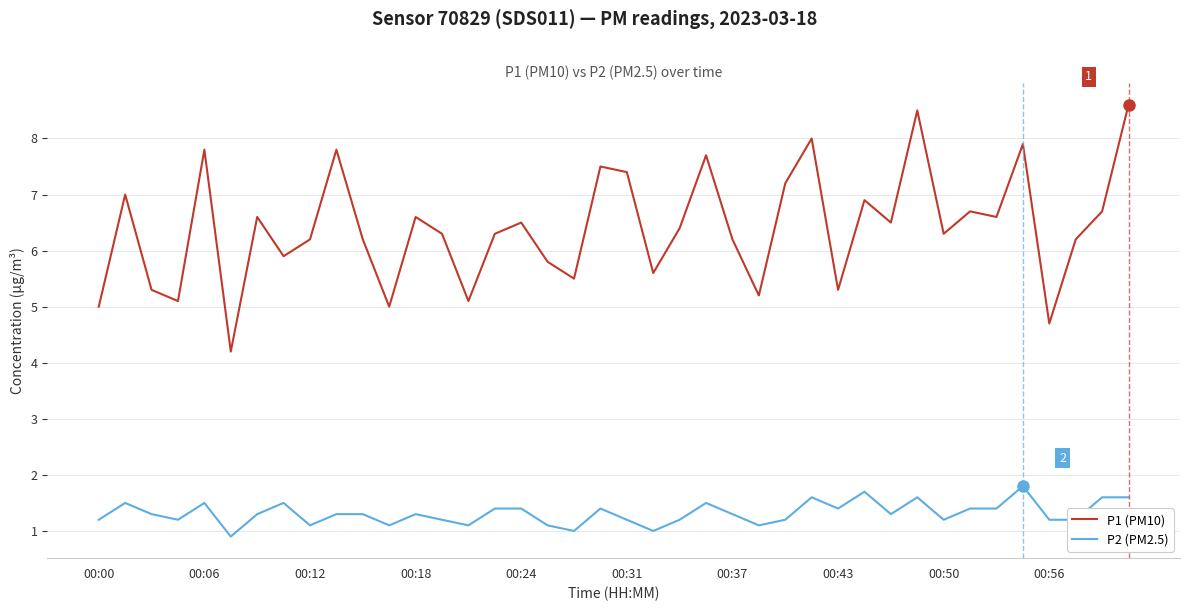

What is the difference between the maximum and minimum values in the P2 (PM2.5) series?

0.9